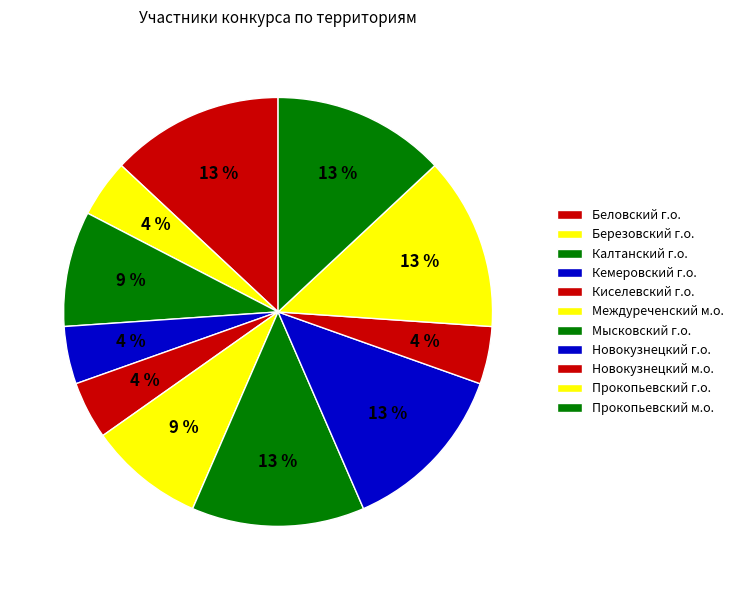

Does Прокопьевский г.о. represent more than half of the total?

No